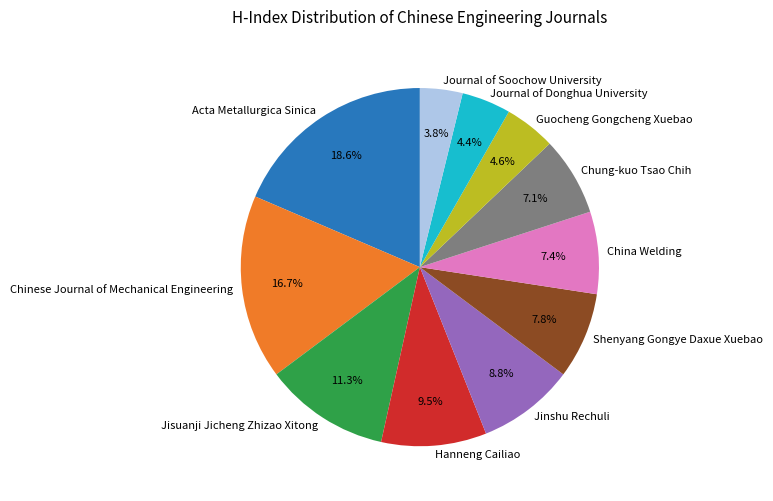

What is the smallest slice in the pie chart?

Journal of Soochow University